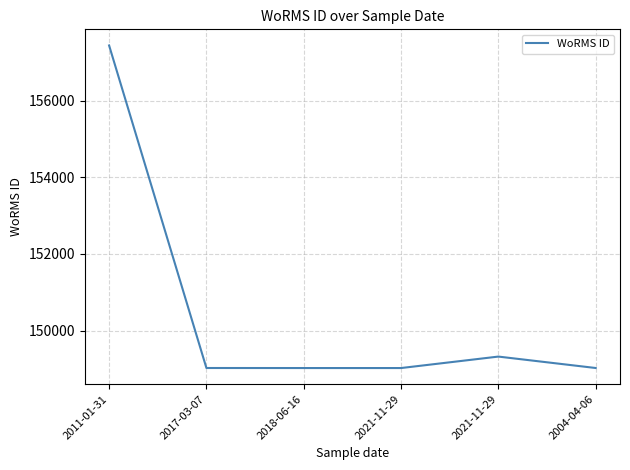

At which category does the chart reach its minimum across all series?

2018-06-16